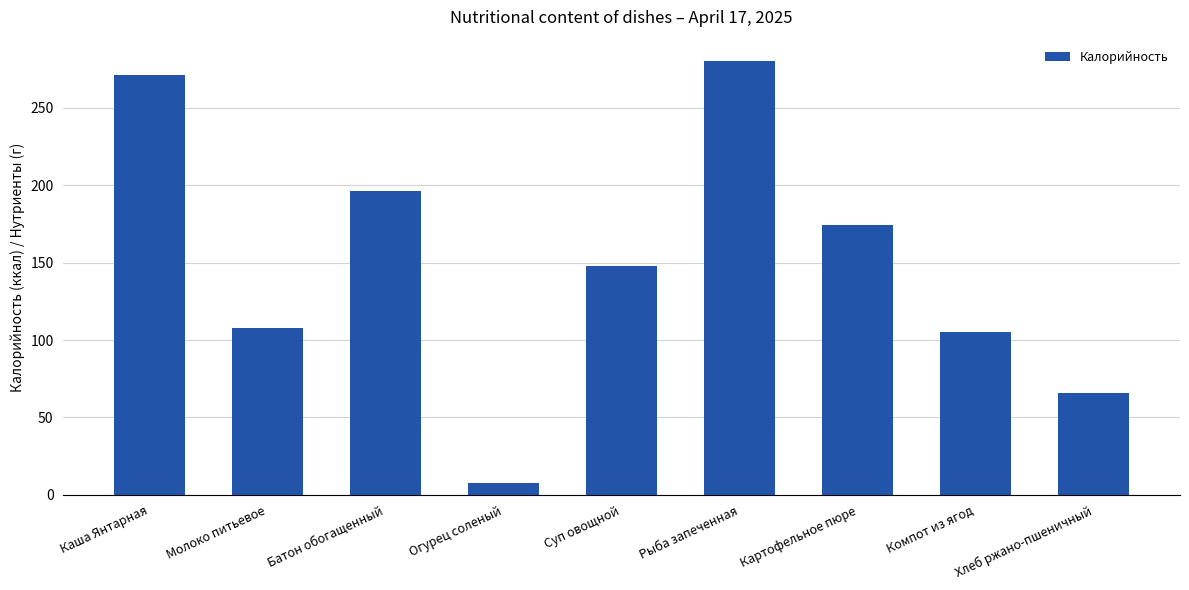

The value at Картофельное пюре is 174.0. True or false?

True